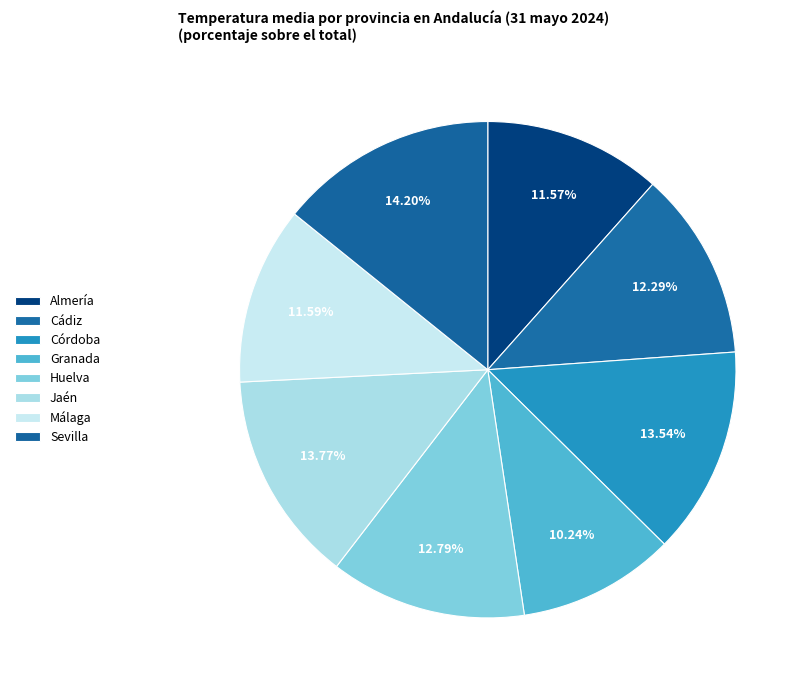

What is the smallest slice in the pie chart?

Granada